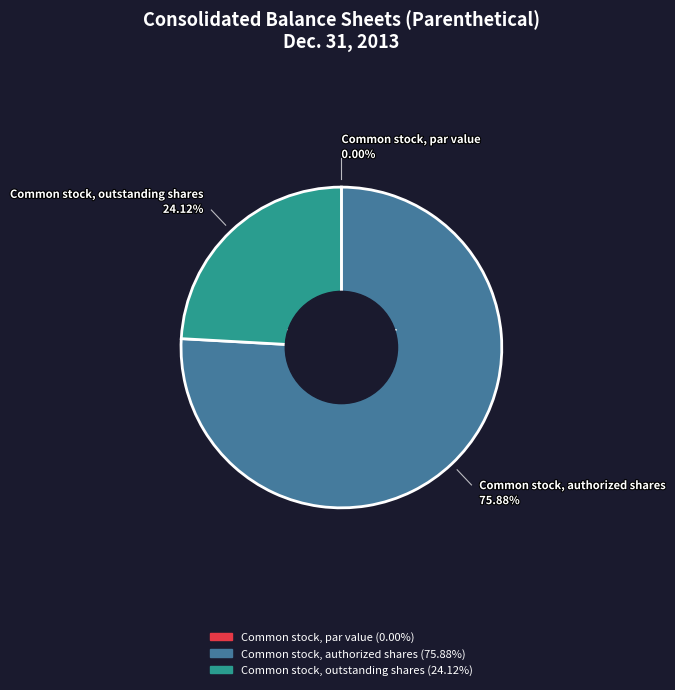

What is the ratio of the value at Common stock, authorized shares (75.88%) to the value at Common stock, outstanding shares (24.12%)?

3.1